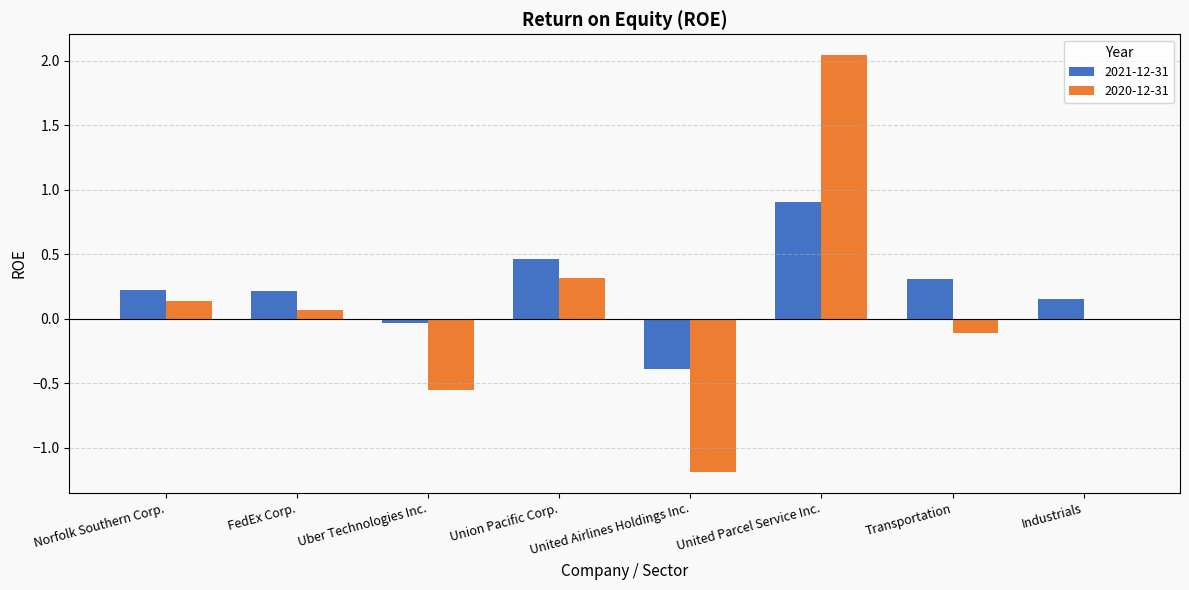

What is the maximum value for 2021-12-31?

0.9